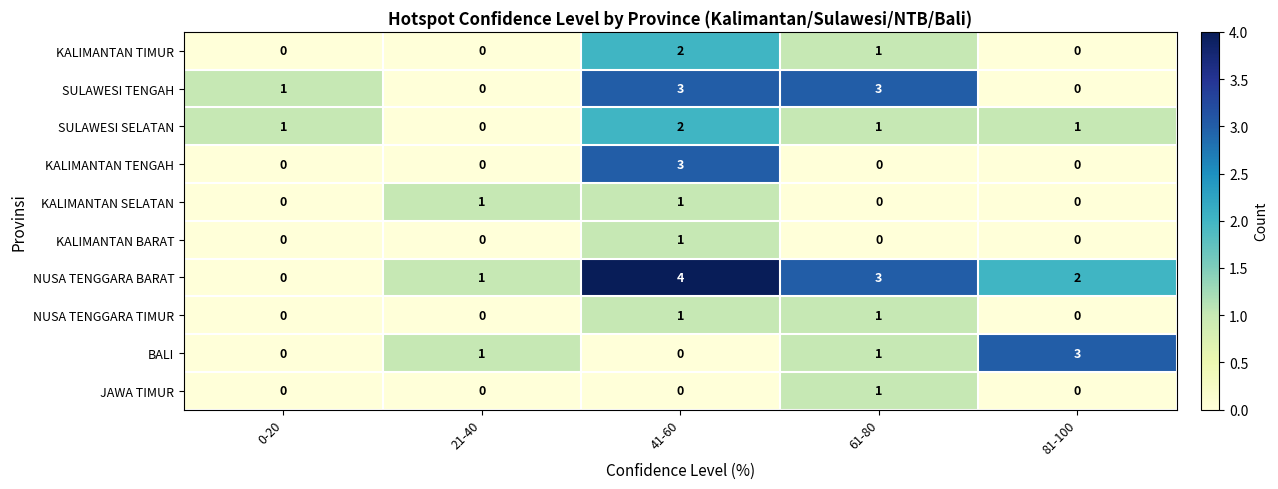

Between 21-40 and 81-100, which series saw the biggest shift?

BALI